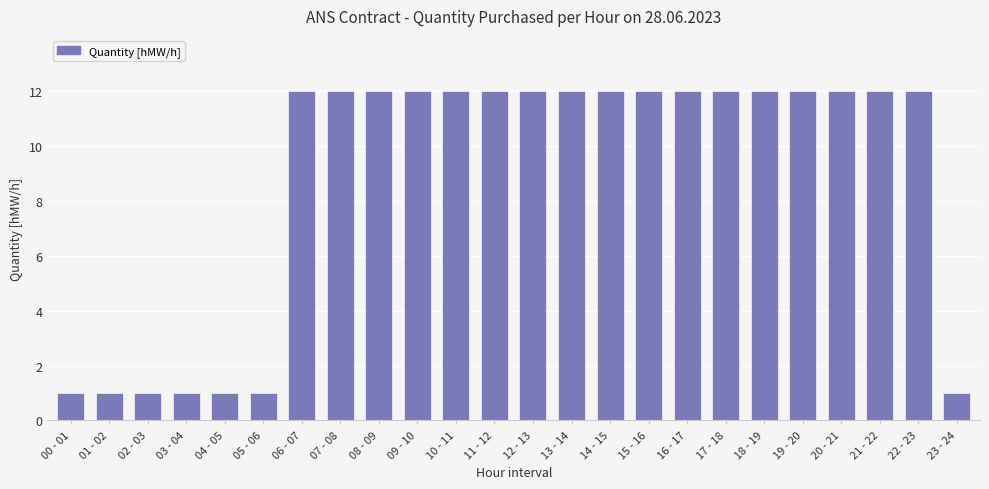

What is the difference between the second highest and minimum values?

11